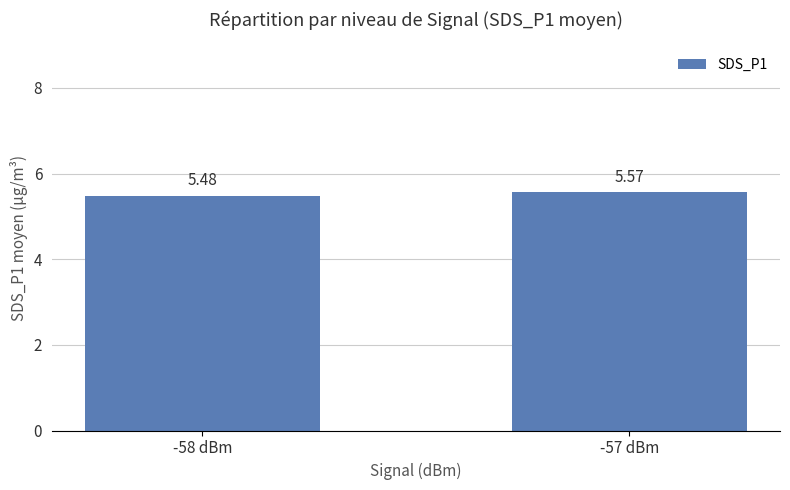

What is the difference between the maximum and minimum values?

0.1